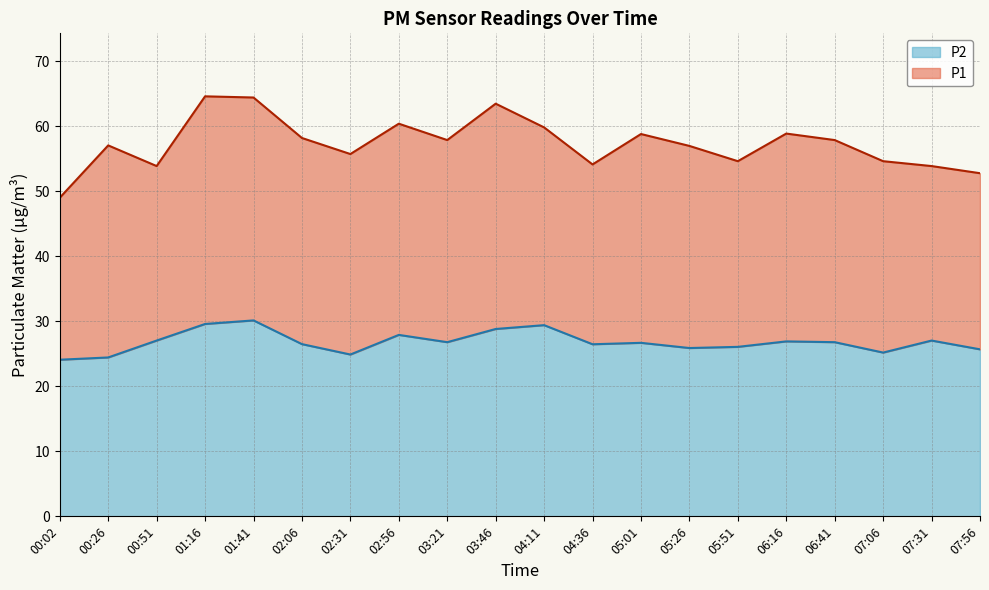

True or false: P2 and P1 intersect in this chart.

False